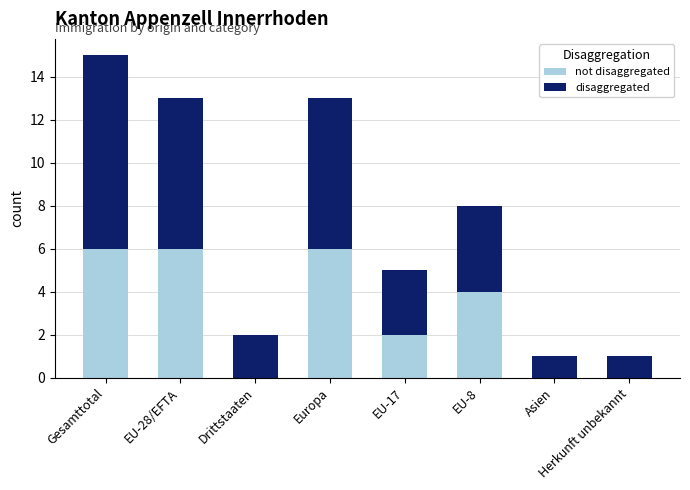

At which category is the sum across all series the highest?

Gesamttotal